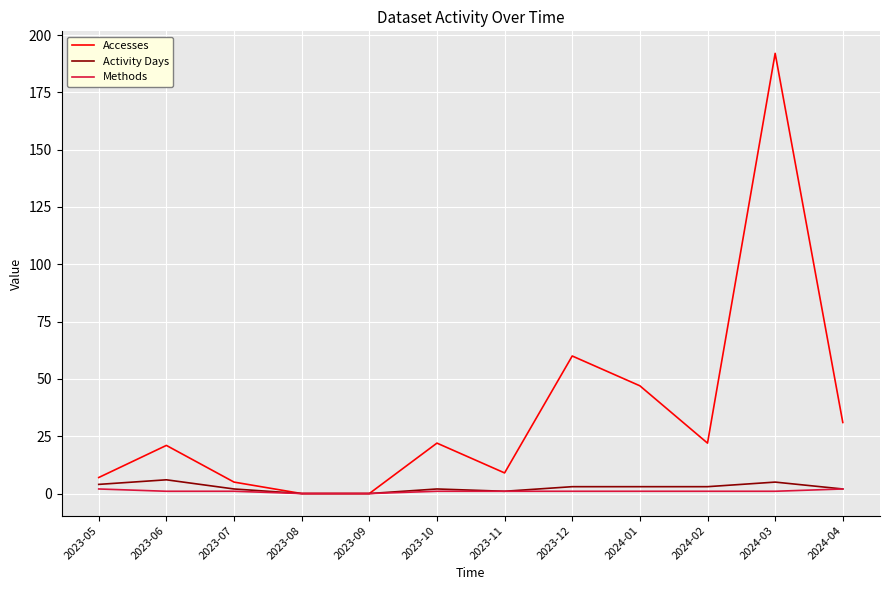

Which category has the highest value across all series?

2024-03